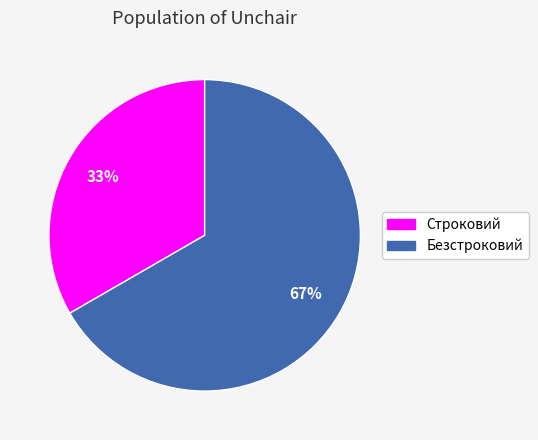

Combined, do Строковий and Безстроковий account for over 50%?

Yes